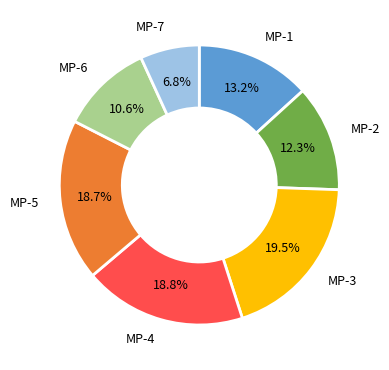

What percentage is the MP-5 slice, to the nearest percent?

19%